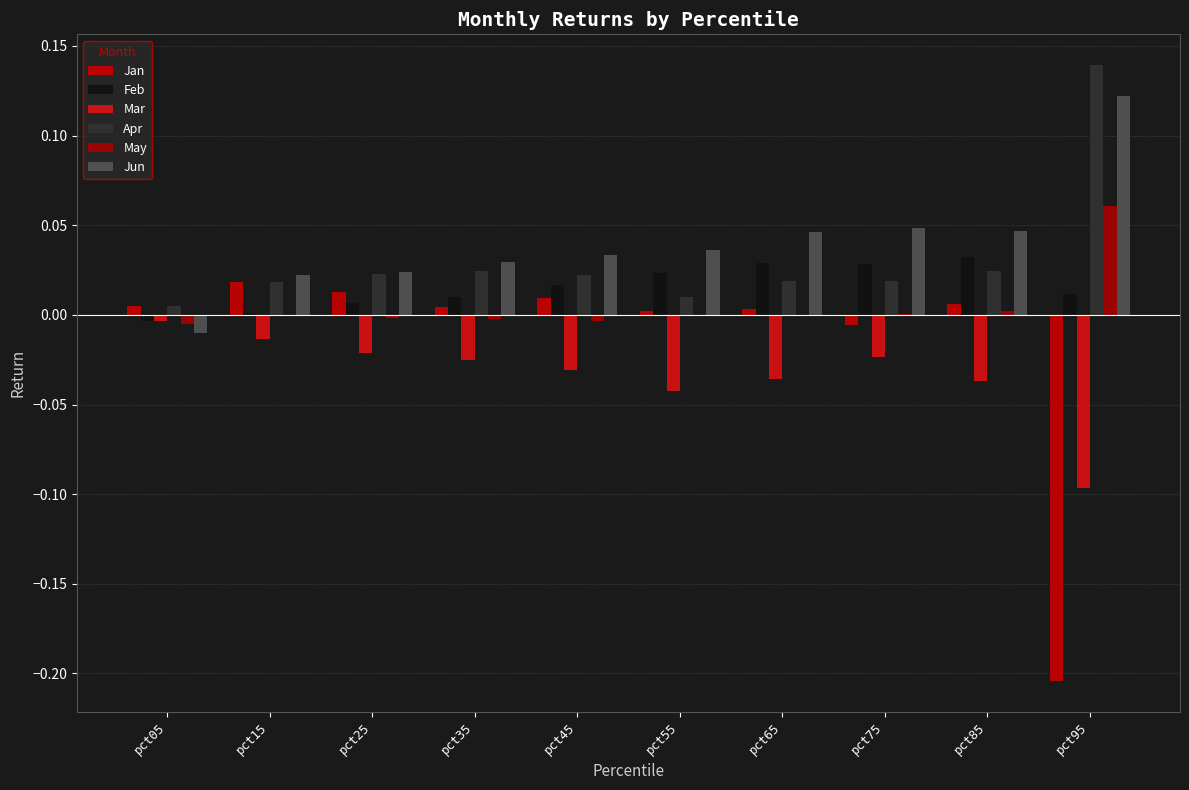

How many series are shown in this chart?

6